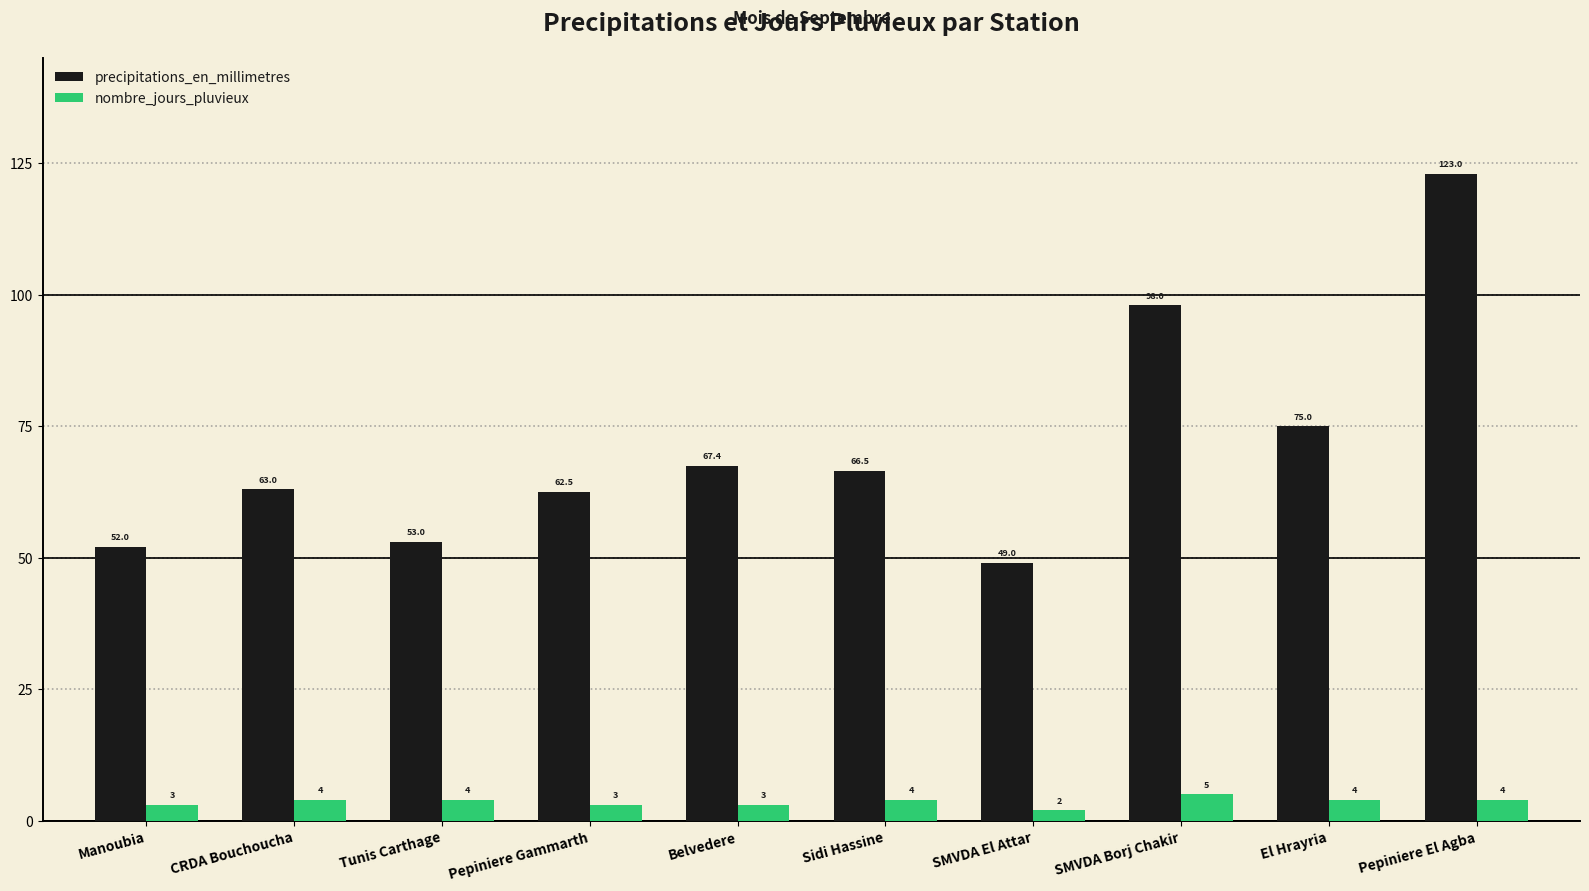

How many data points in precipitations_en_millimetres are less than 66?

5